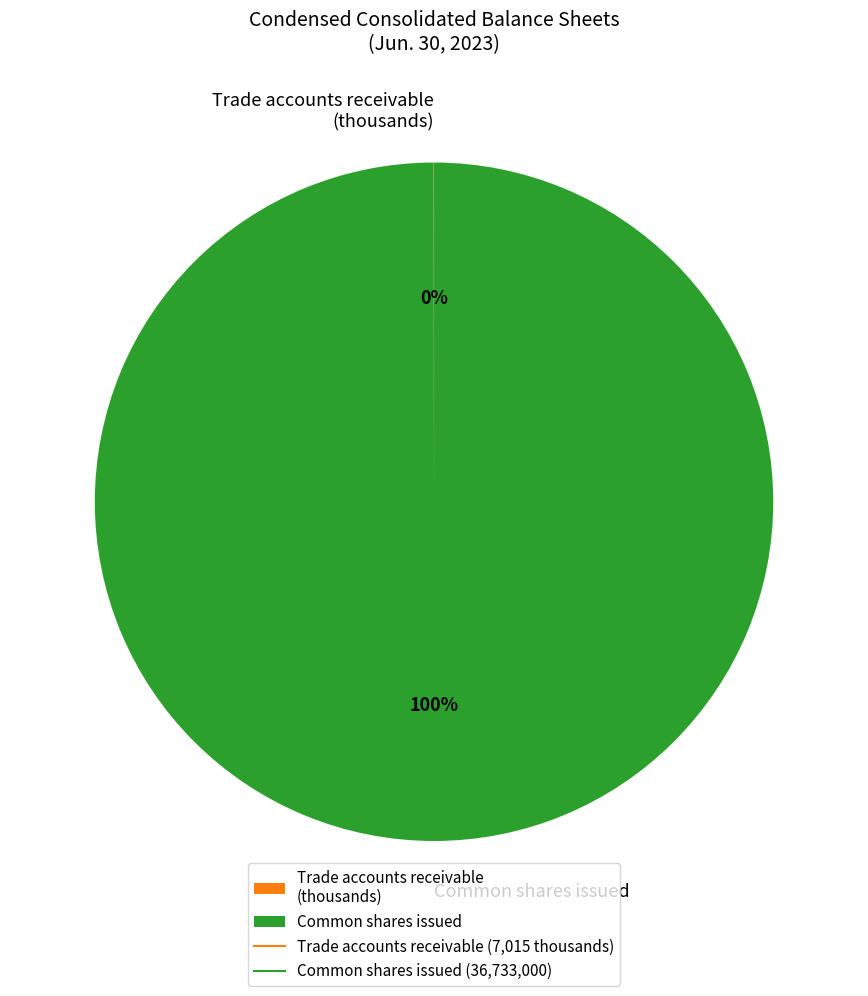

To the nearest percent, what is the average slice percentage?

50%